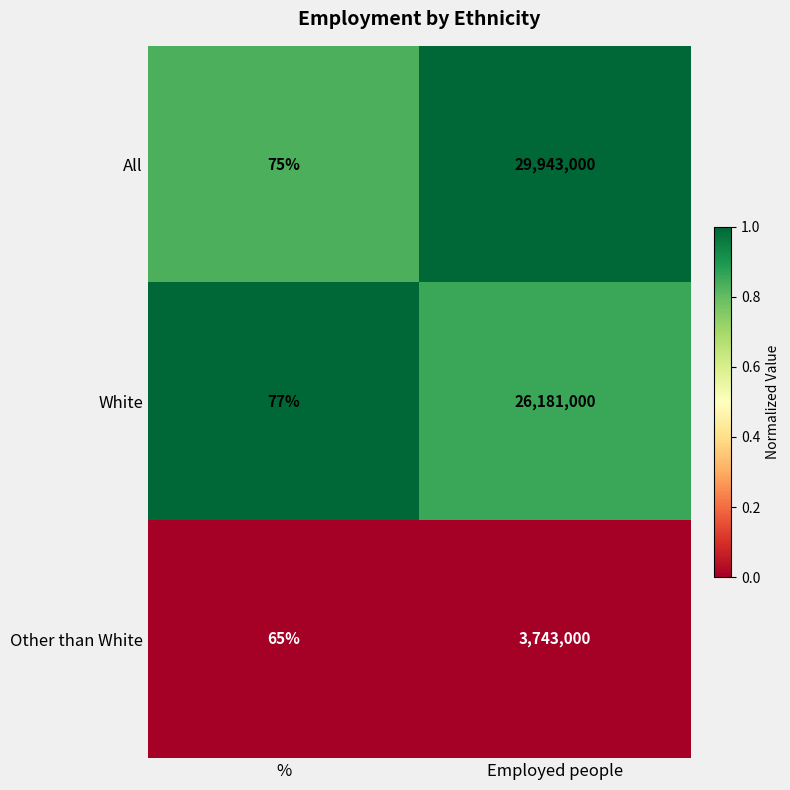

Reading left to right, what are all the values shown in this chart?

All: %=75	Employed people=29943000
White: %=77	Employed people=26181000
Other than White: %=65	Employed people=3743000